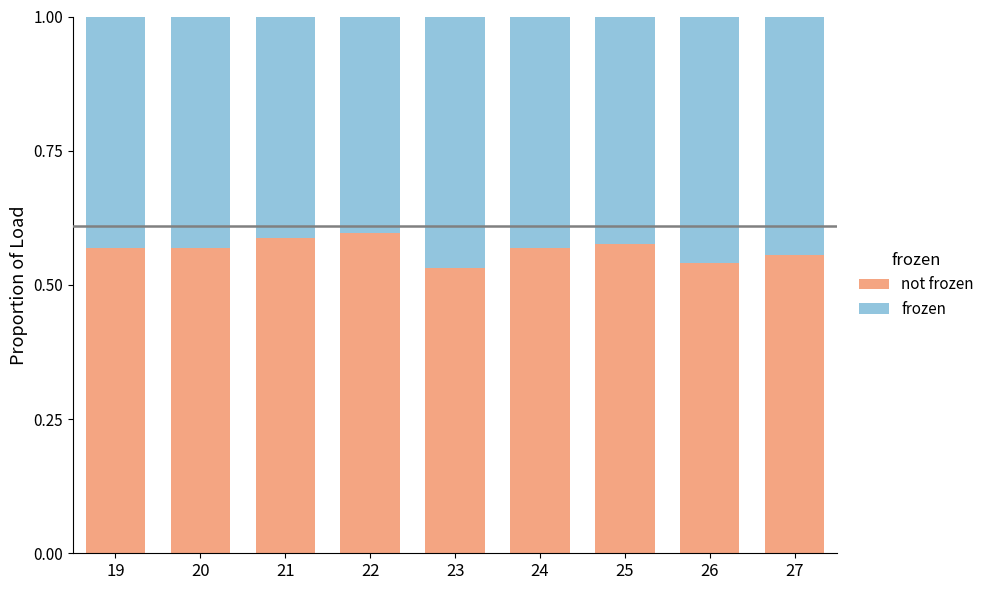

What is the total value across all series at 24?

1.0